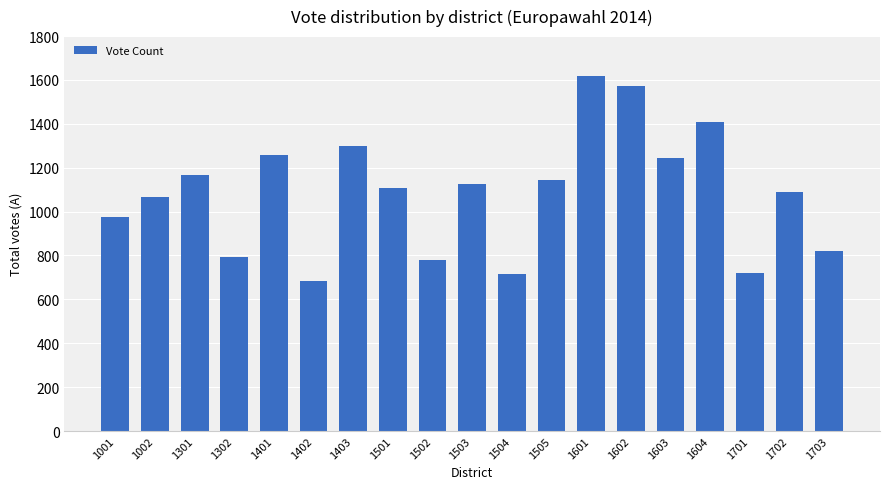

What is the change in value from 1001 to 1604?

+431